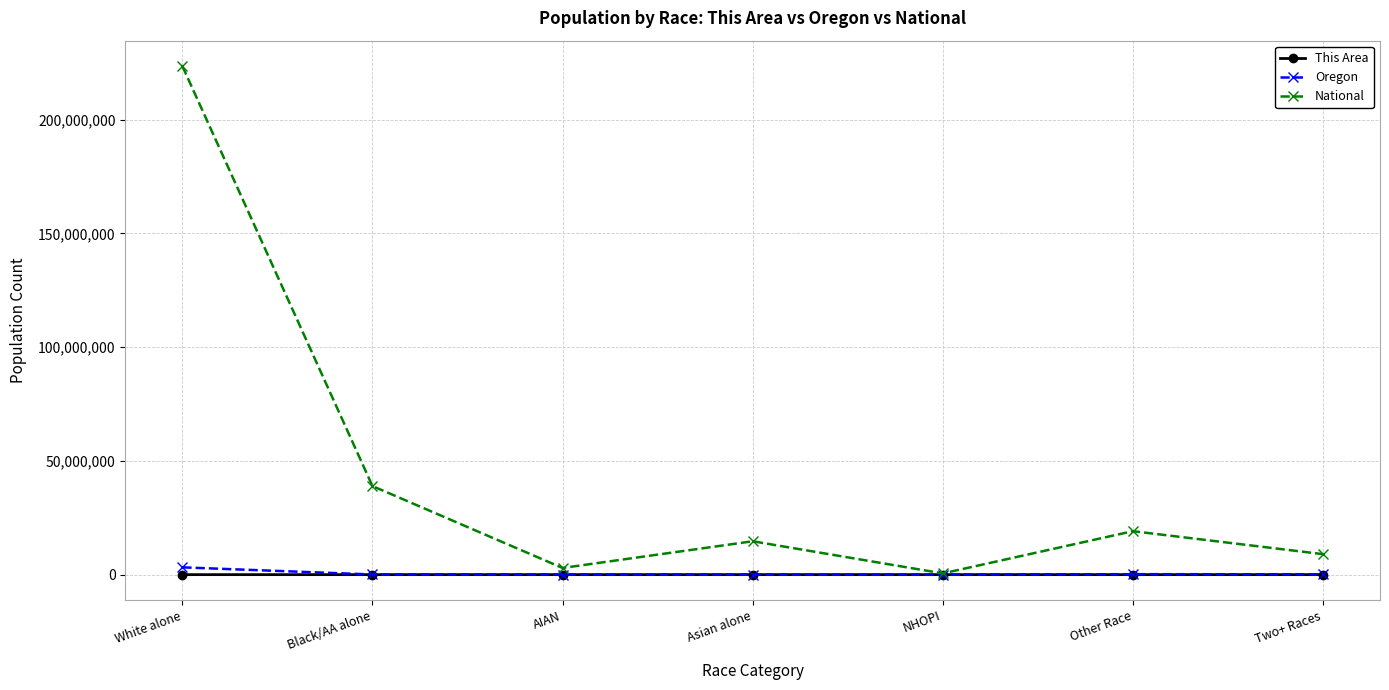

What is the total value across all series at AIAN?

2985453